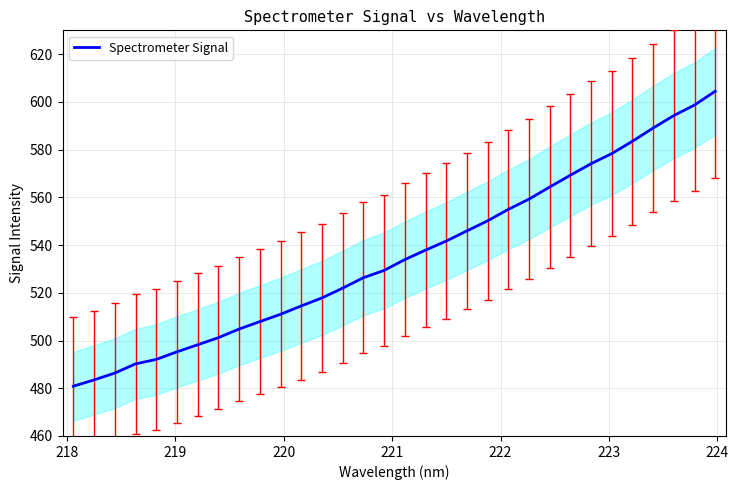

What is the lowest value of the Spectrometer Signal series?

480.9